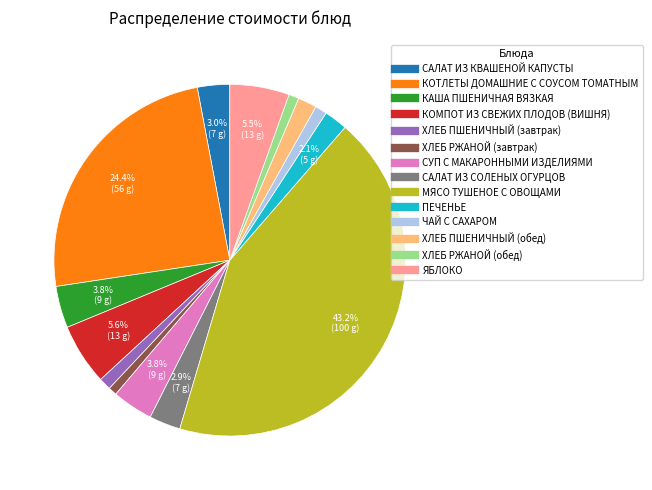

Between ХЛЕБ ПШЕНИЧНЫЙ (обед) and САЛАТ ИЗ СОЛЕНЫХ ОГУРЦОВ, which is larger?

САЛАТ ИЗ СОЛЕНЫХ ОГУРЦОВ